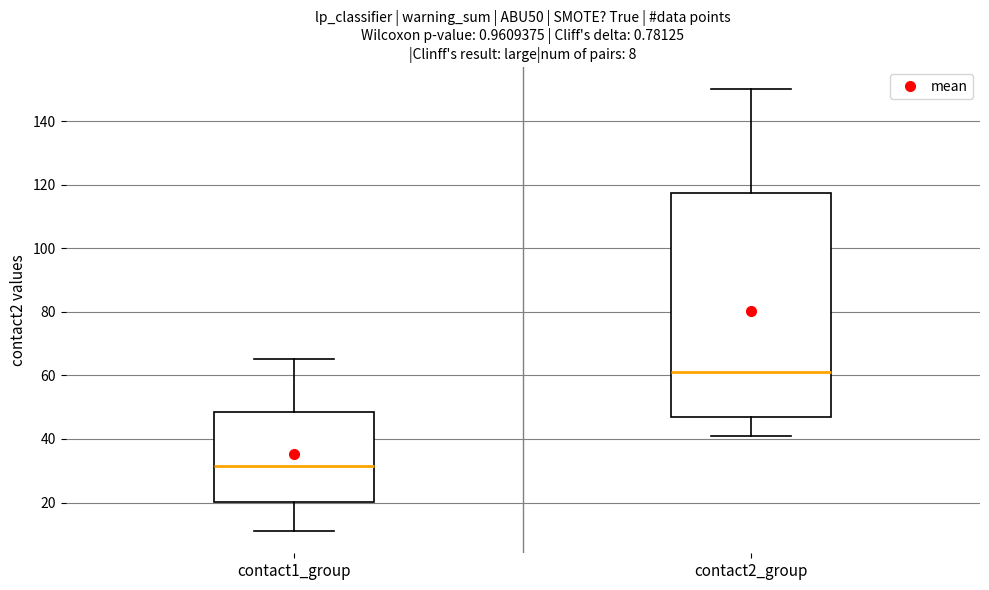

Which box's median line is the lowest?

contact1_group